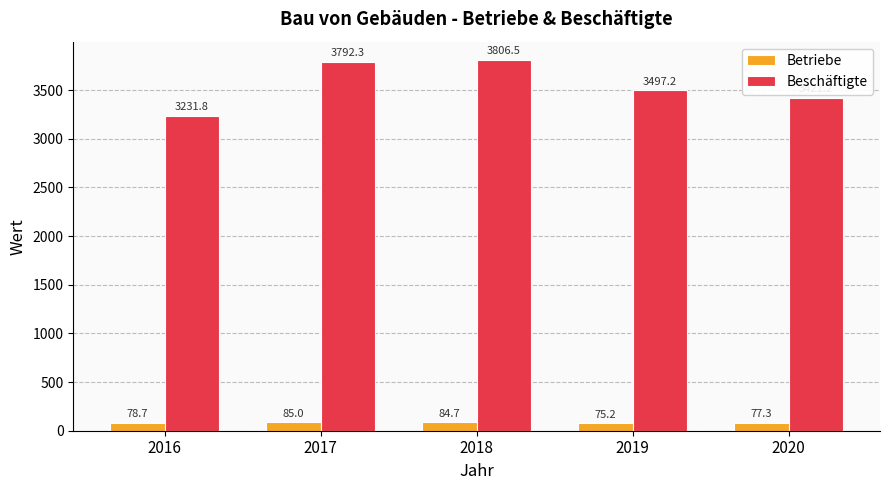

True or false: Beschäftigte has a value of 3421.2 at 2020.

True